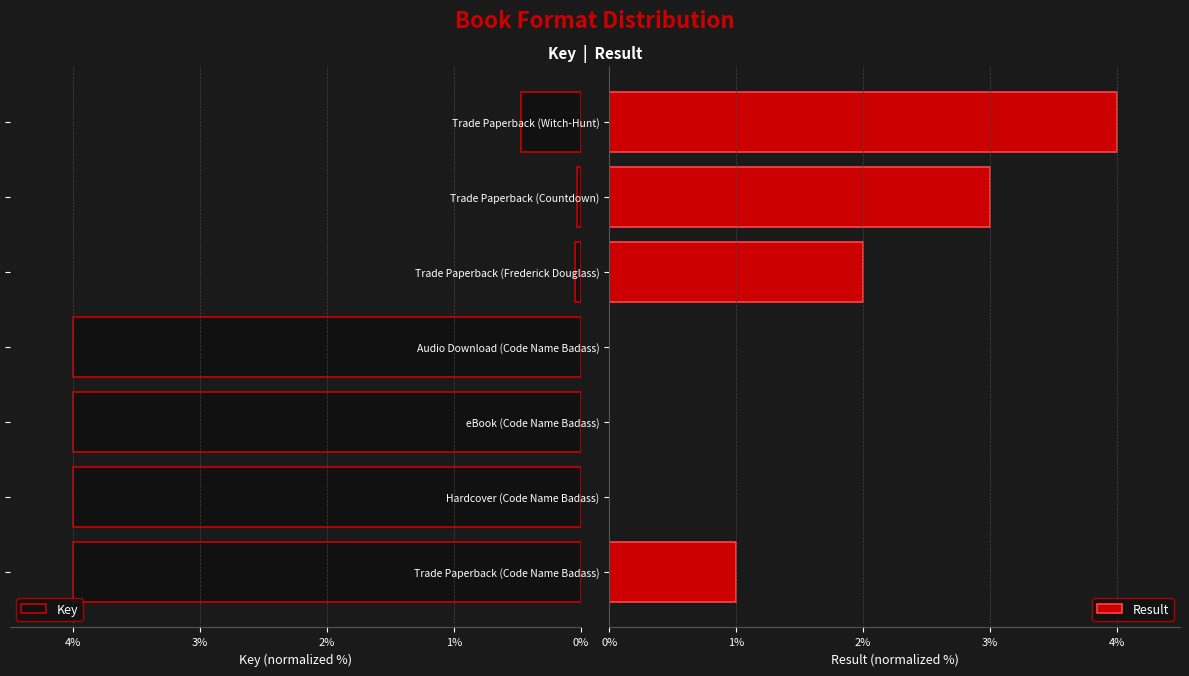

How many bars are there in each group?

2